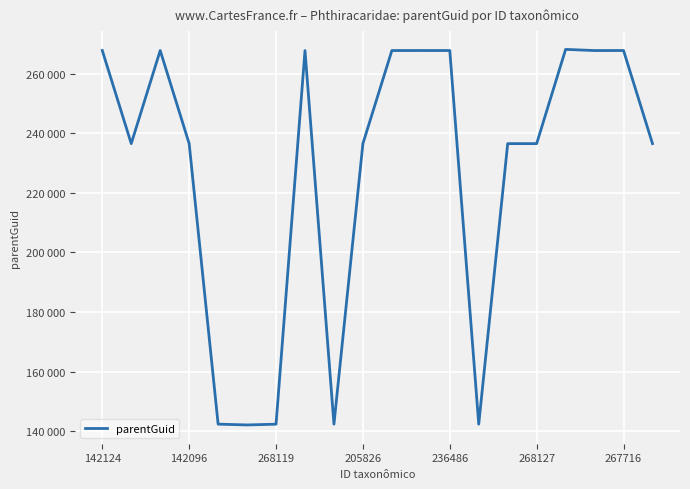

Is this an area chart (filled region under the line)?

No